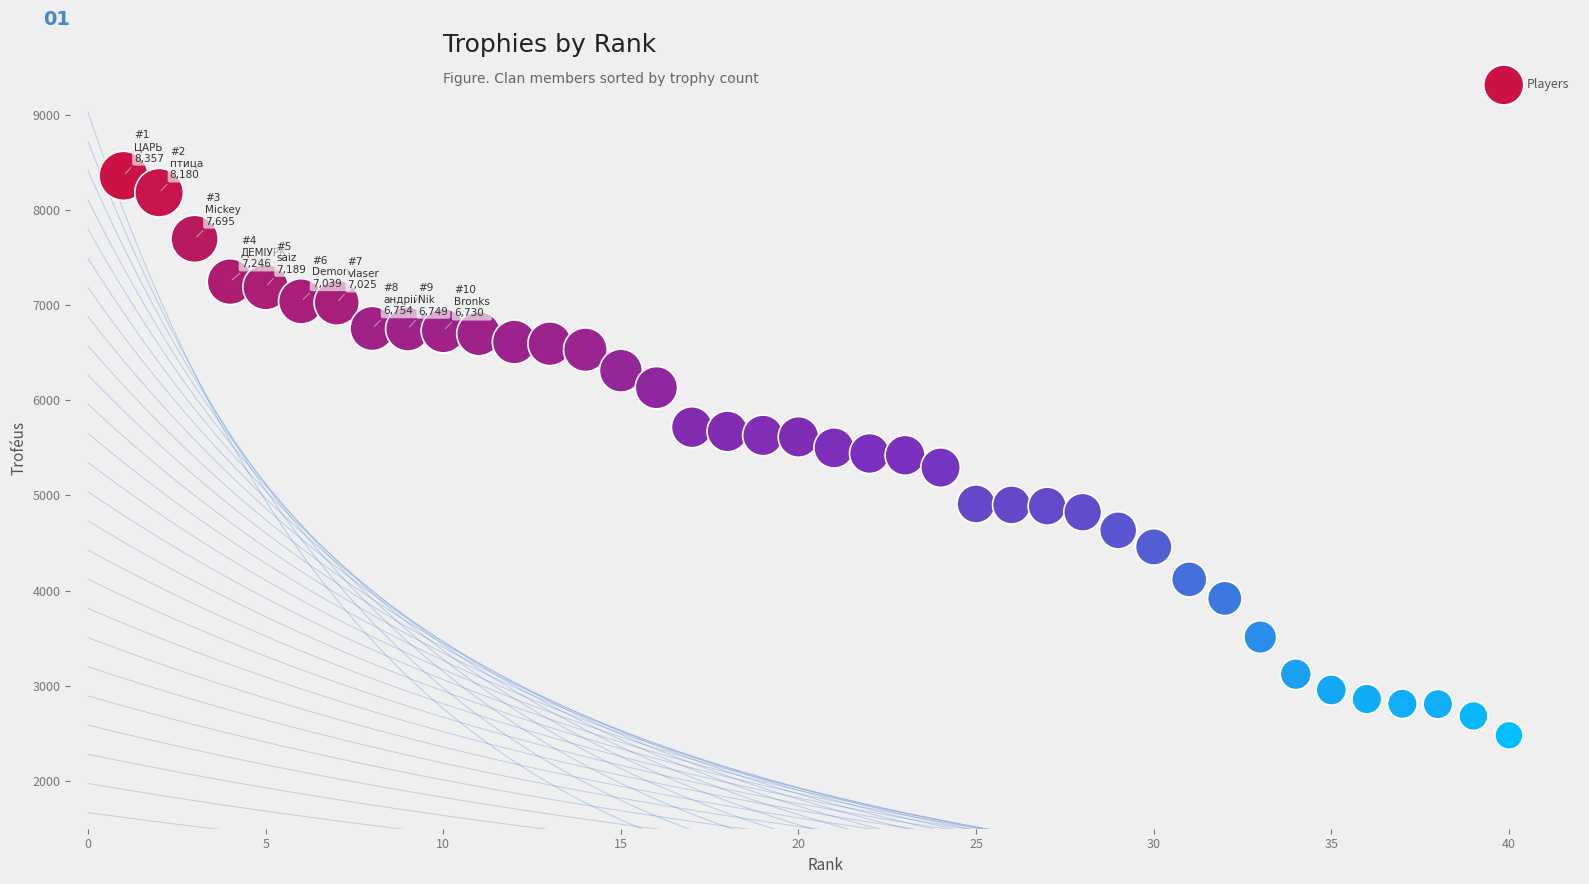

What is the range of X values (max minus min)?

39